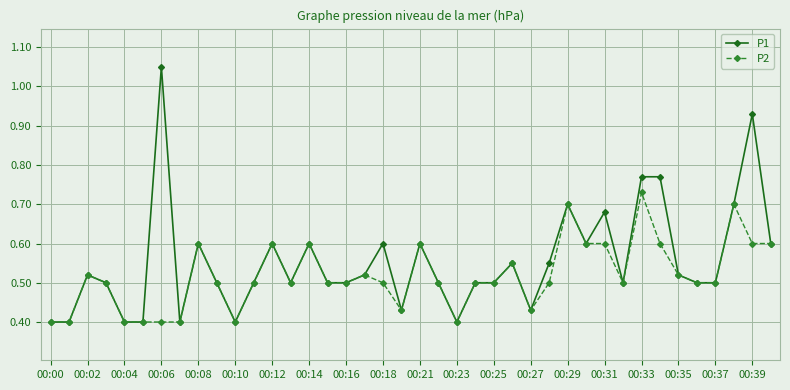

What are all the series names shown in the legend?

P1, P2